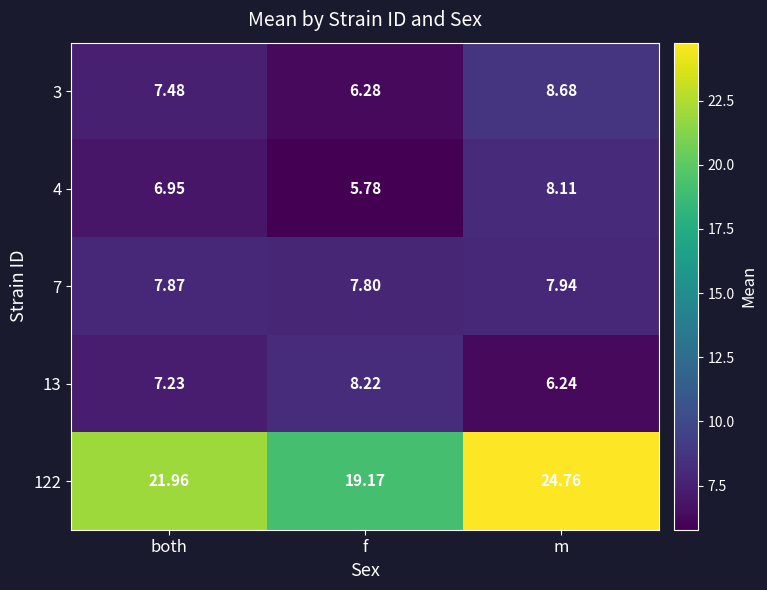

Which category has the lowest value across all series?

f